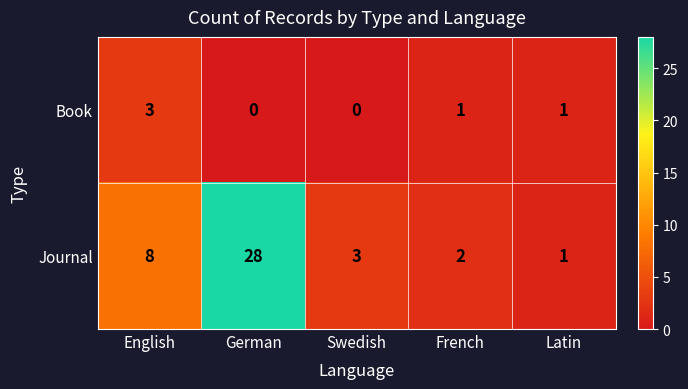

Is it true that Journal equals 3 at Swedish?

True